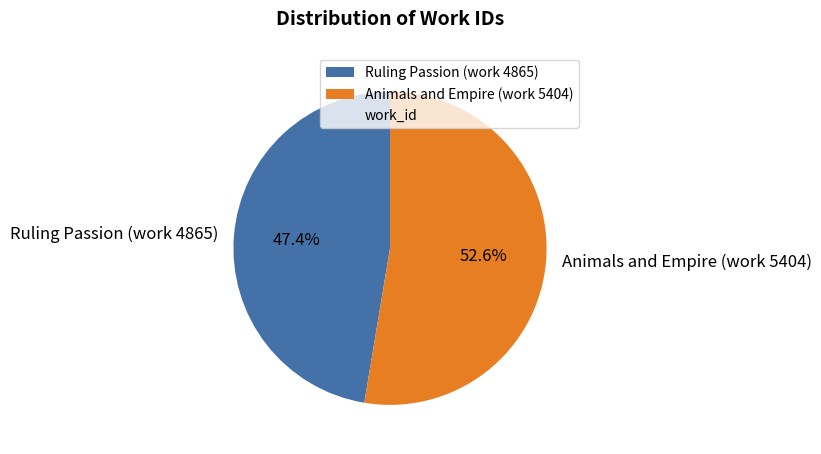

To the nearest percent, what is the average slice percentage?

50%